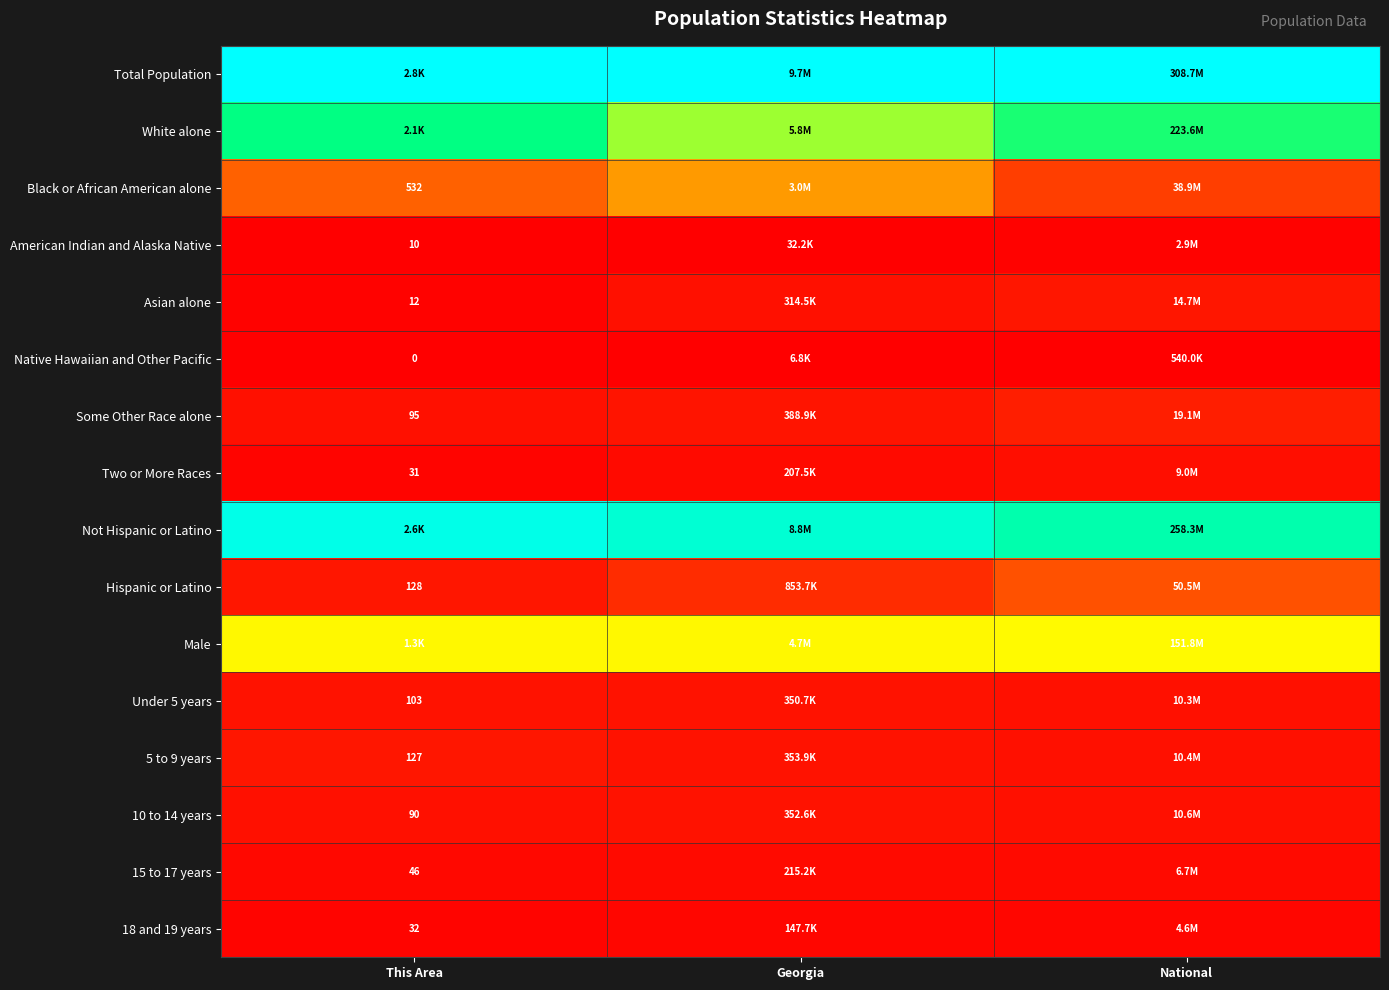

How many series are shown in this chart?

16